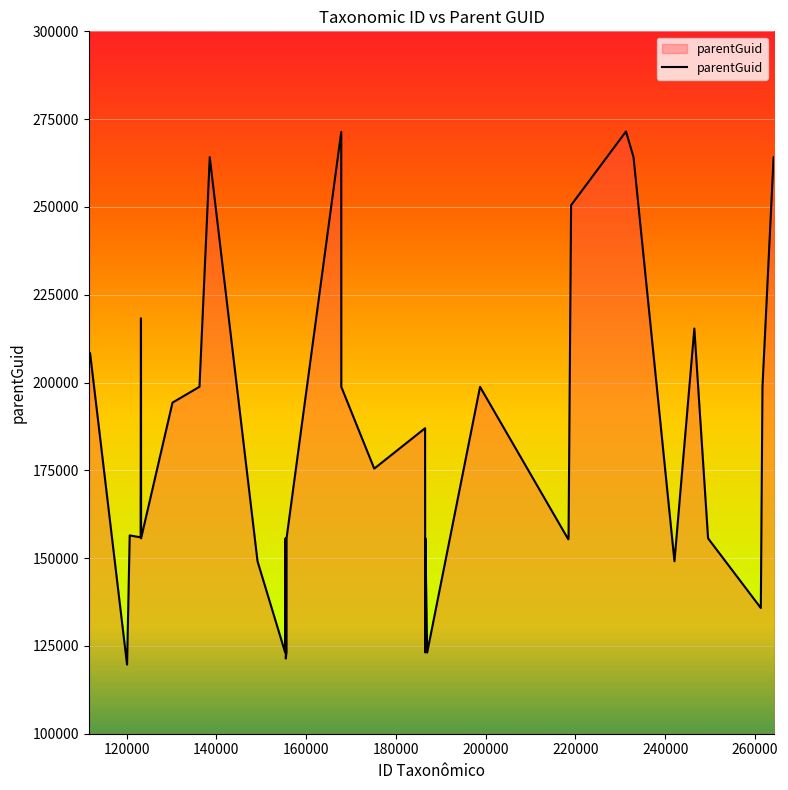

What is the minimum value shown in the chart?

119689